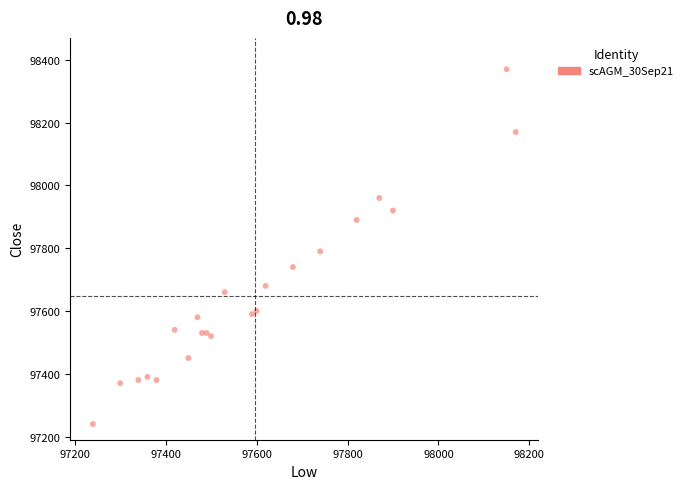

What Y value in the scatter plot is closest to 97805?

97790